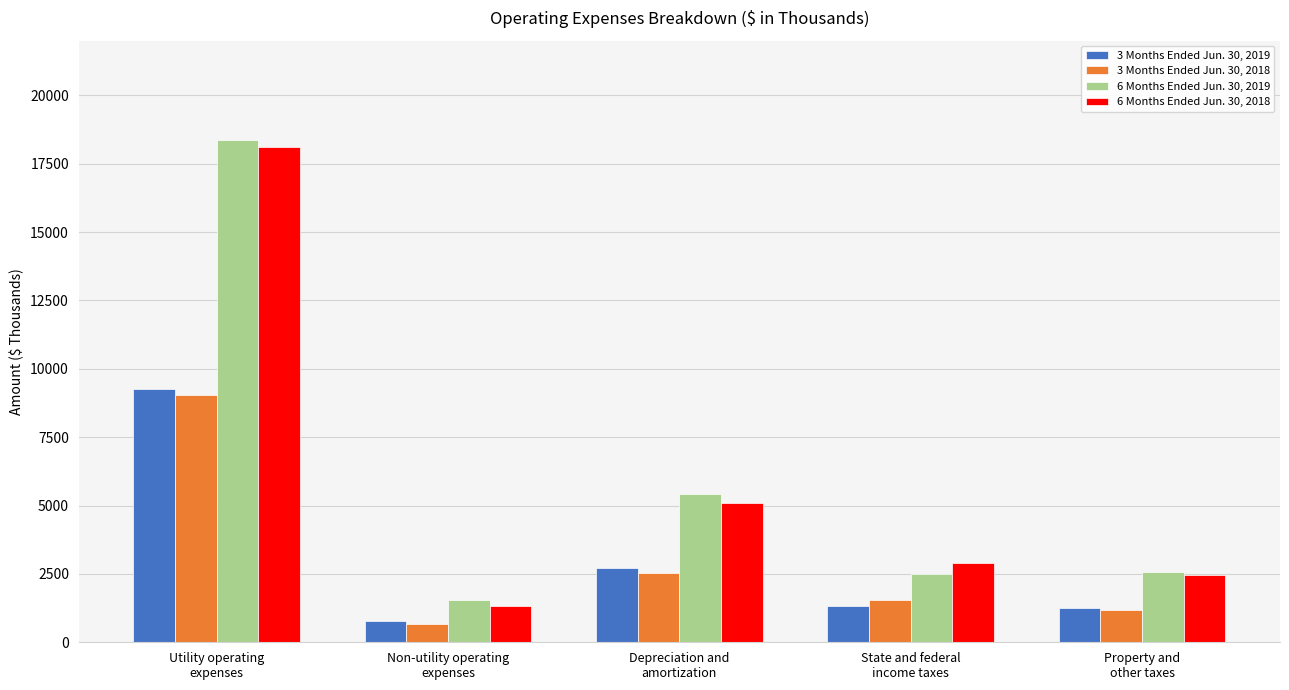

Which series has the largest range (max minus min)?

6 Months Ended Jun. 30, 2019